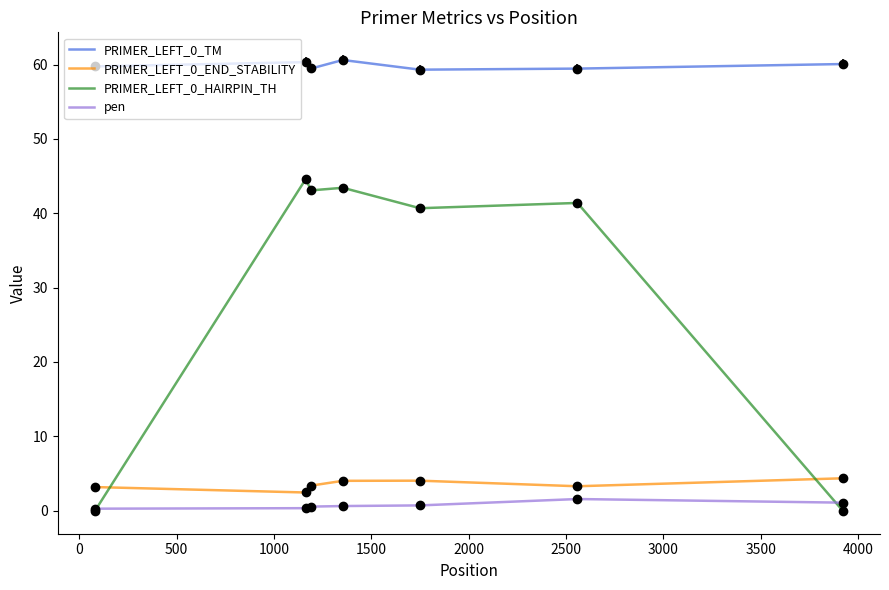

Which series has the largest total across all categories?

PRIMER_LEFT_0_TM